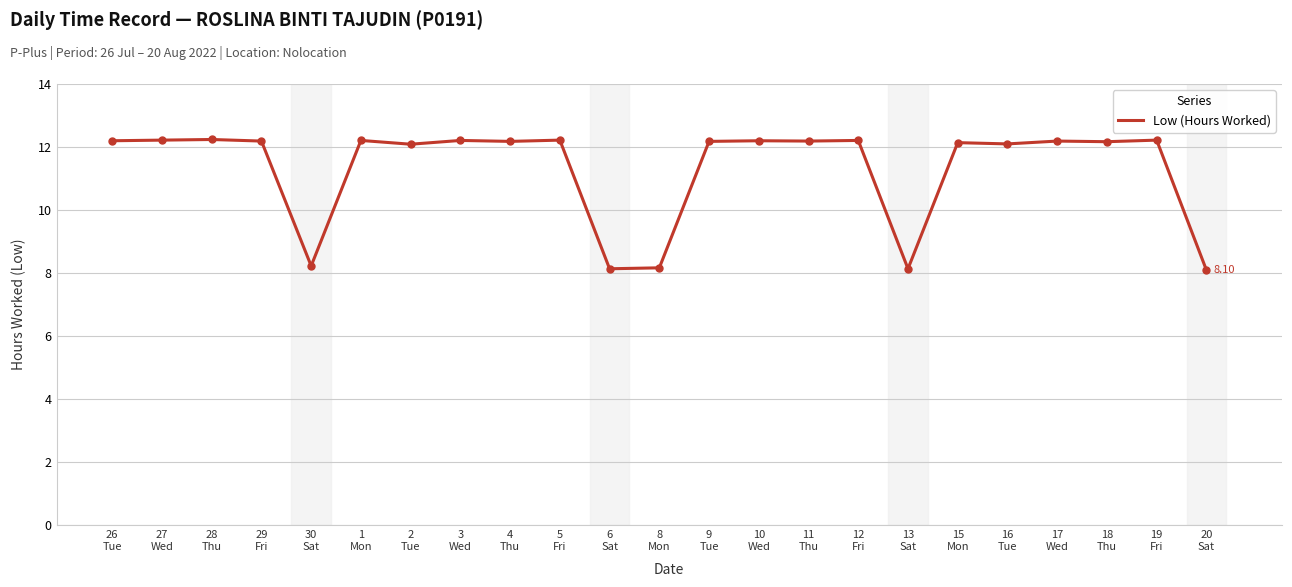

How many lines are shown in the chart?

1